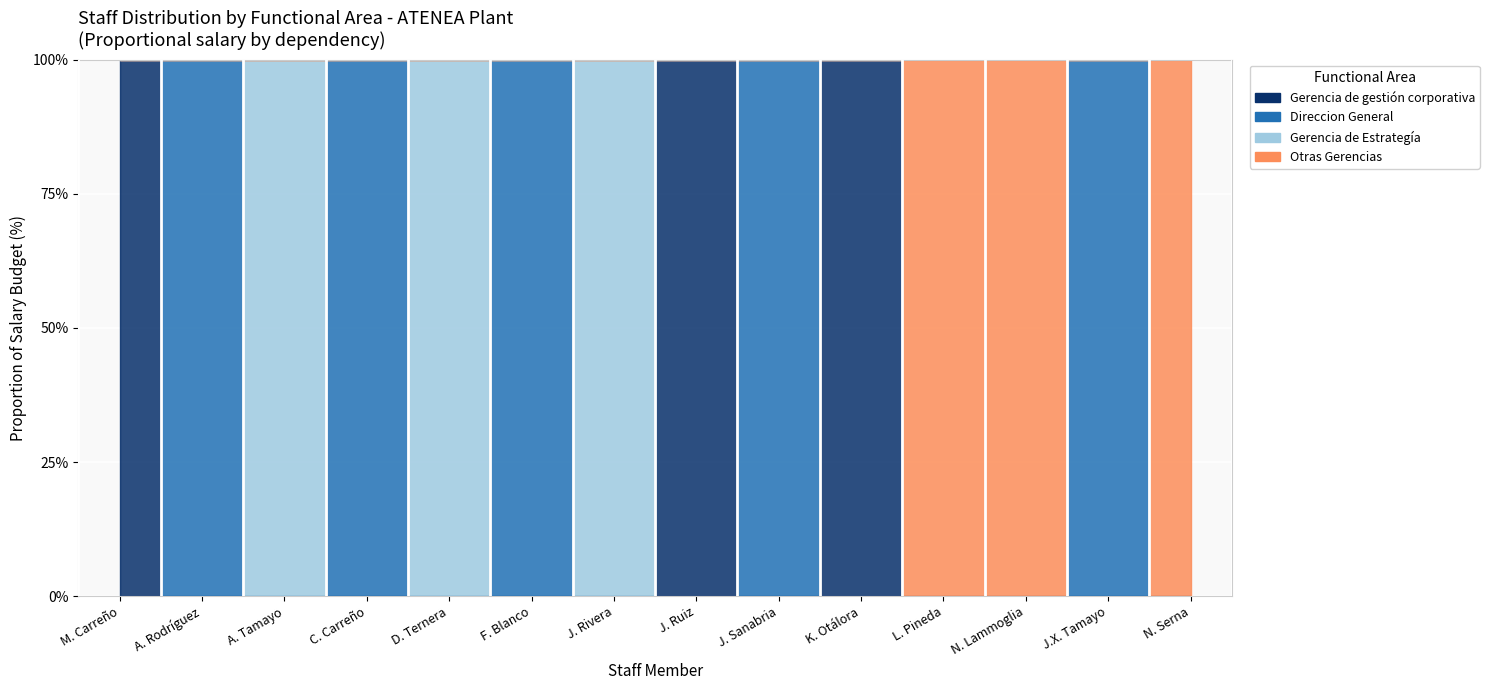

Which category has the highest value across all series?

Martha Janeth Carreño Lizarazo